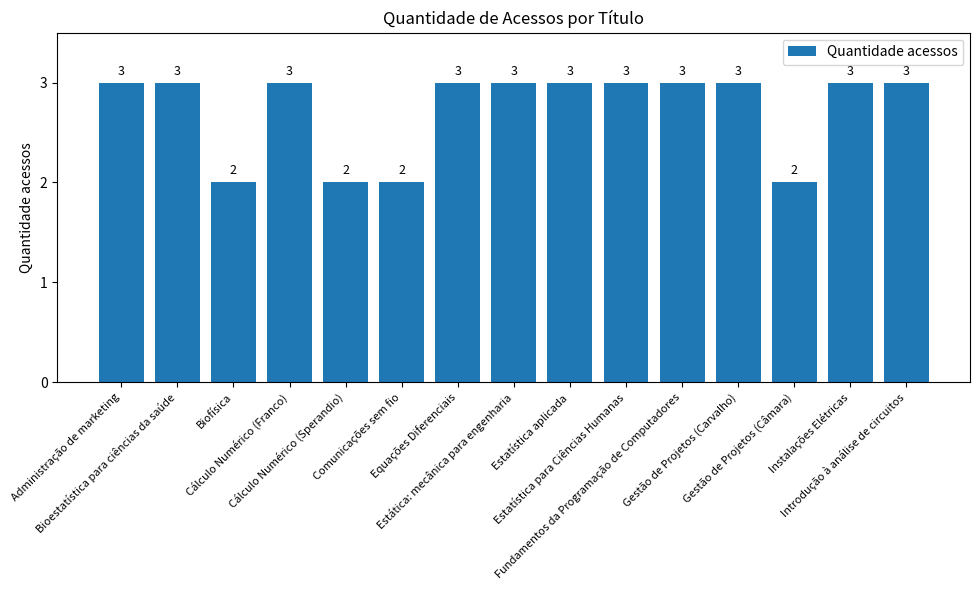

What is the change in value from Cálculo Numérico (Franco) to Cálculo Numérico (Sperandio)?

-1